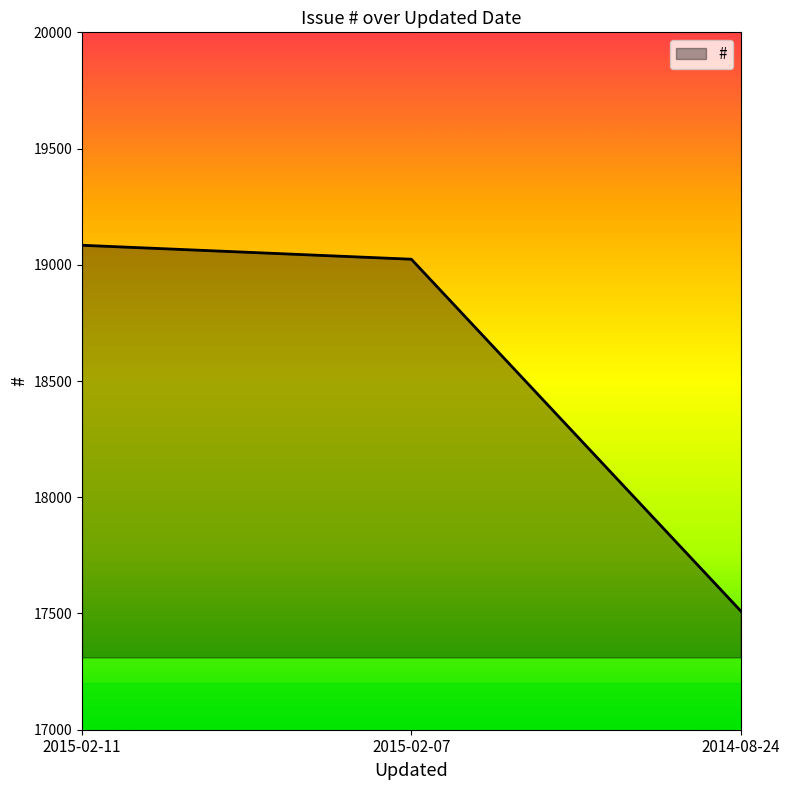

What is the difference between the second highest and minimum values?

1513